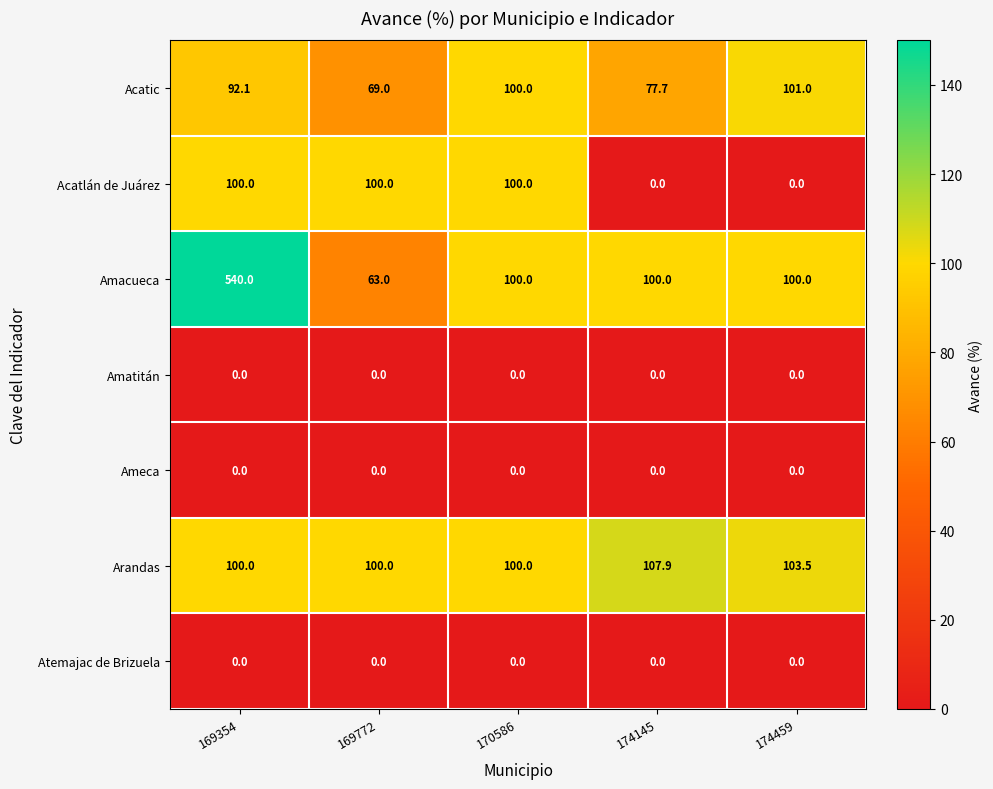

Where does the Amacueca series first go above 100?

169354